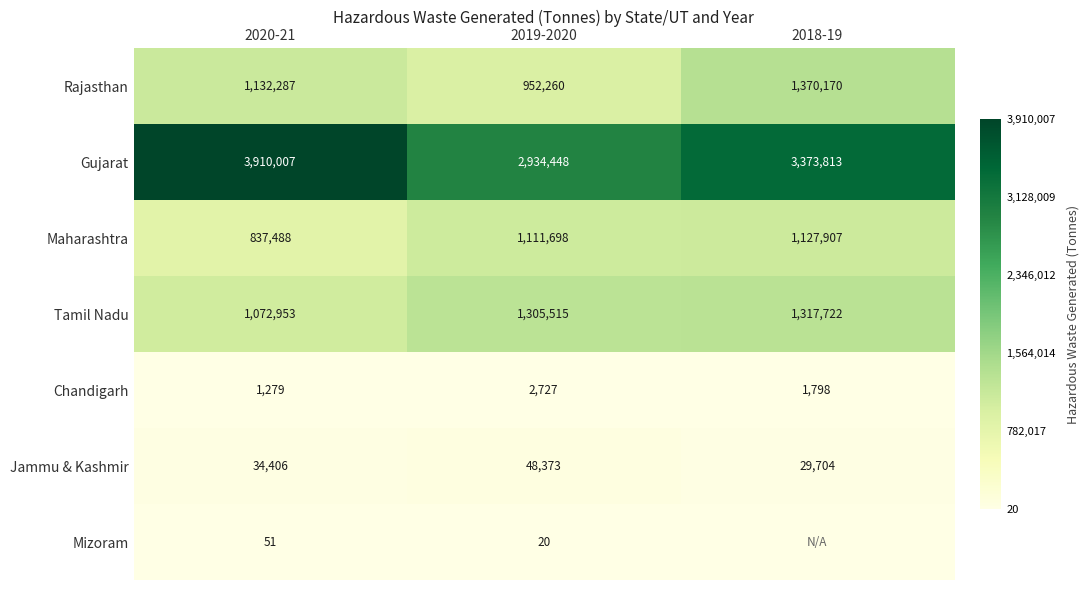

The Jammu & Kashmir series shows 48373 at 2019-2020. True or false?

True